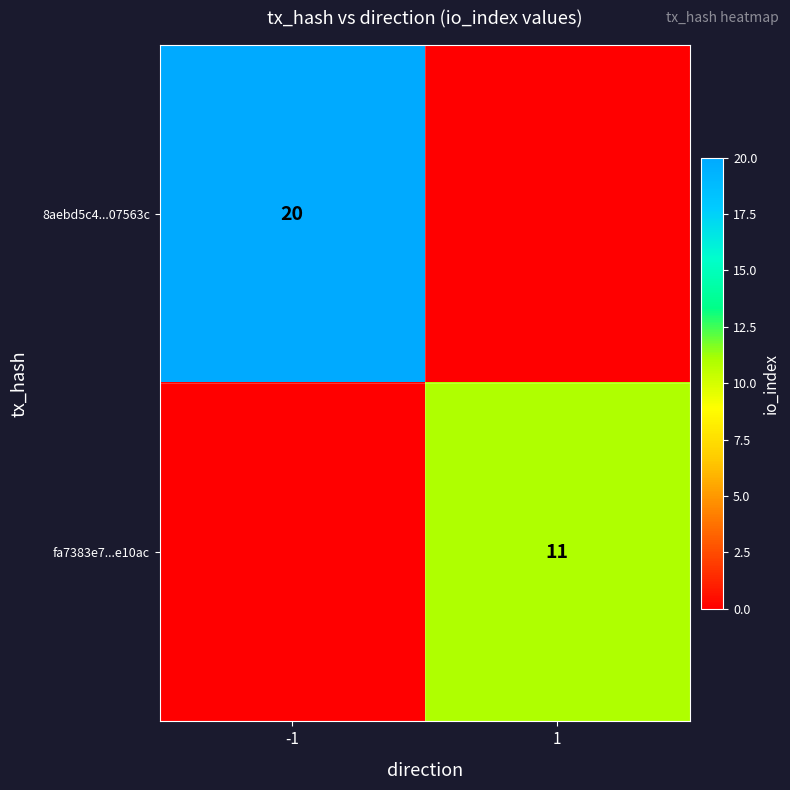

Is it true that 8aebd5c4...07563c equals 20 at -1?

True